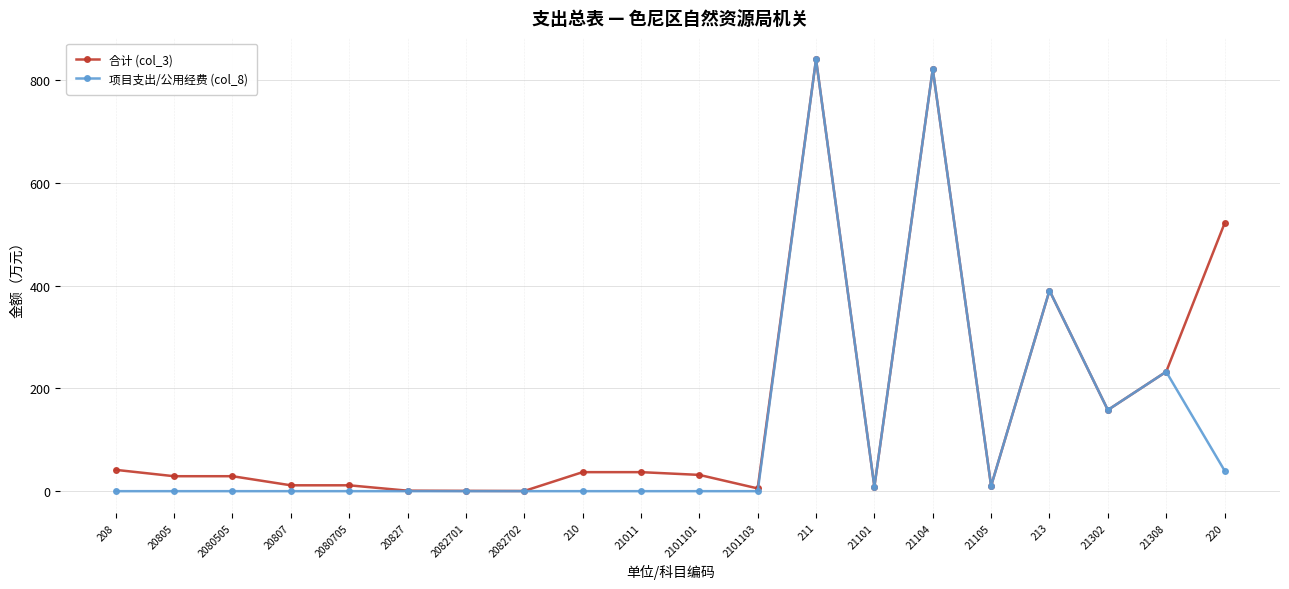

Is the value of 项目支出/公用经费 (col_8) at 2101101 greater than the value of 合计 (col_3) at 2101101?

No